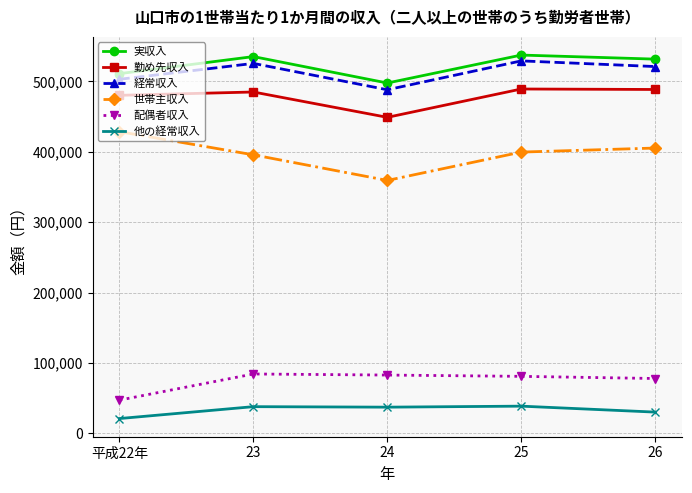

How many data points in 経常収入 are less than 521019?

2